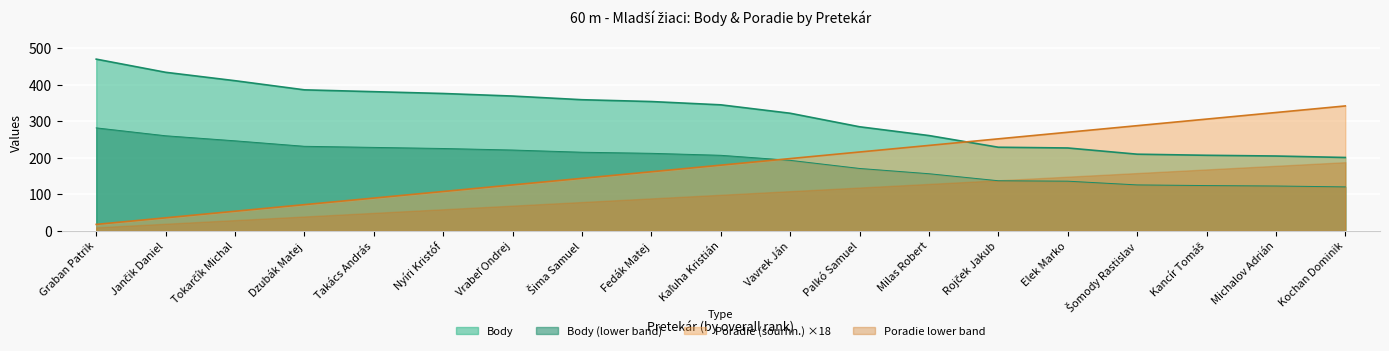

At Dzubák Matej, list the series in order from smallest to largest.

Poradie lower band, Poradie (sourhn.) ×18, Body (lower band), Body